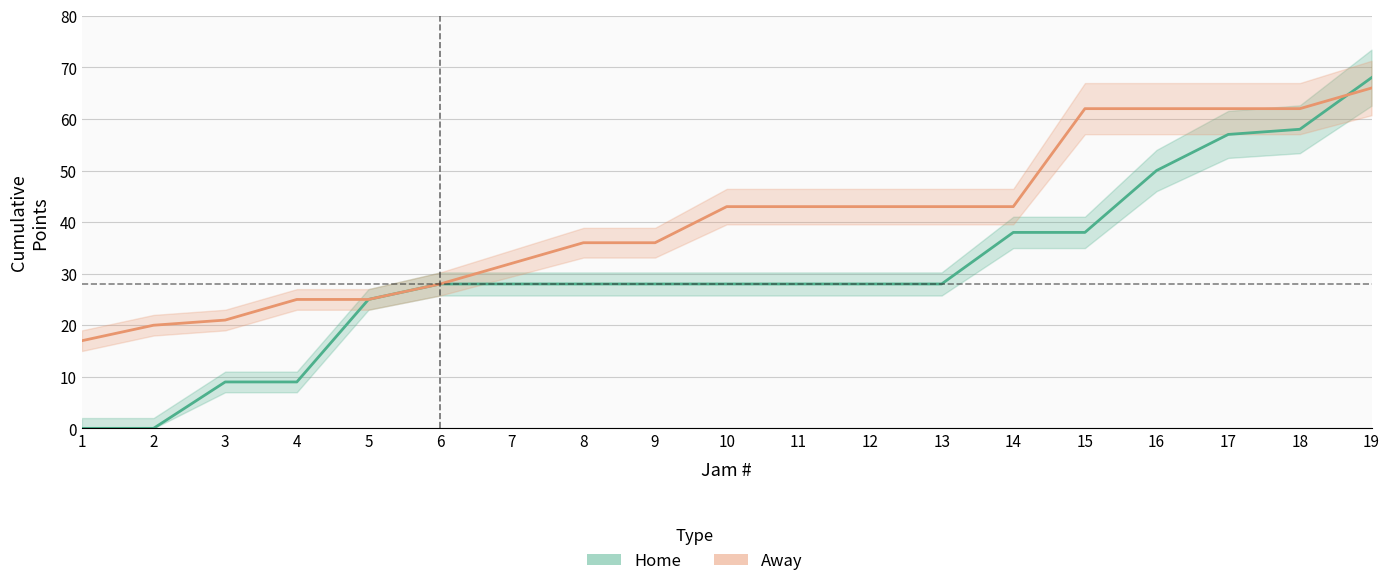

What is the value of the Away Cumulative point at the 13th from the left?

43